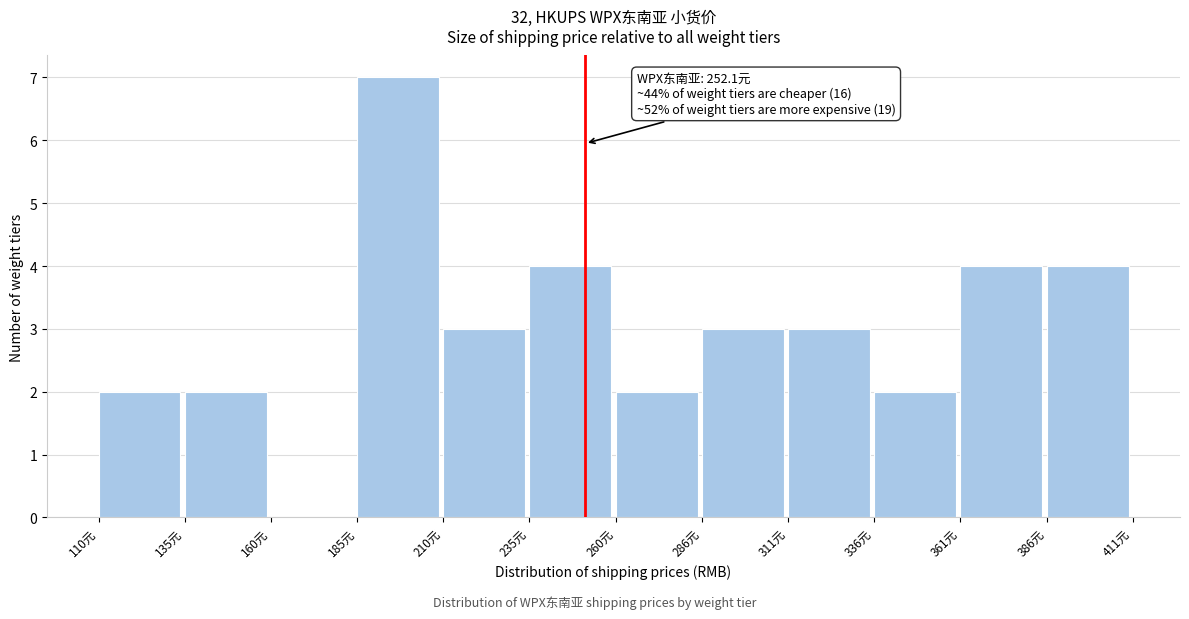

Which range on the x-axis has the tallest bar?

185 to 210